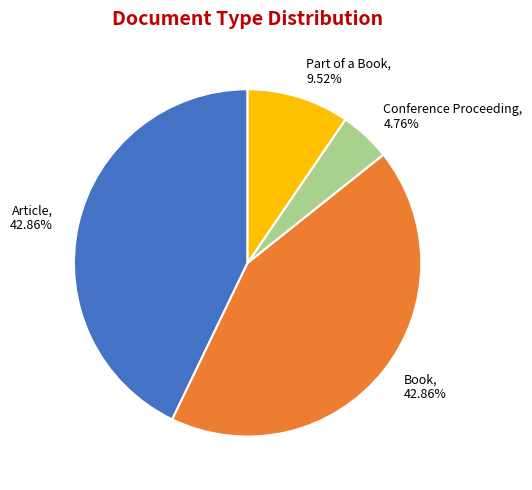

To the nearest percent, what is the combined percentage of Part of a Book and Article?

52%